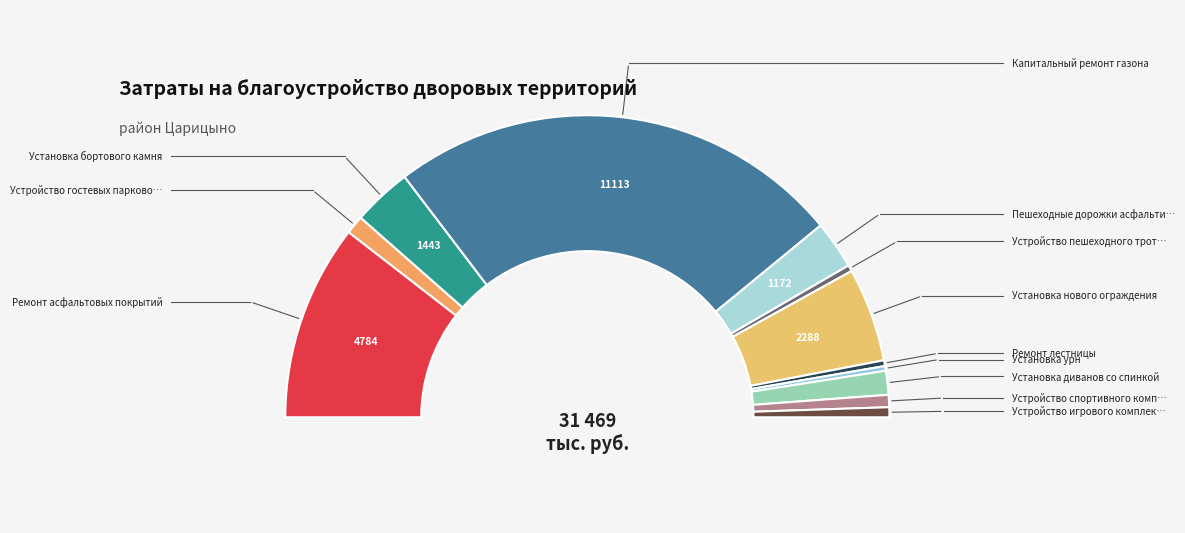

How many slices are in this pie chart?

12